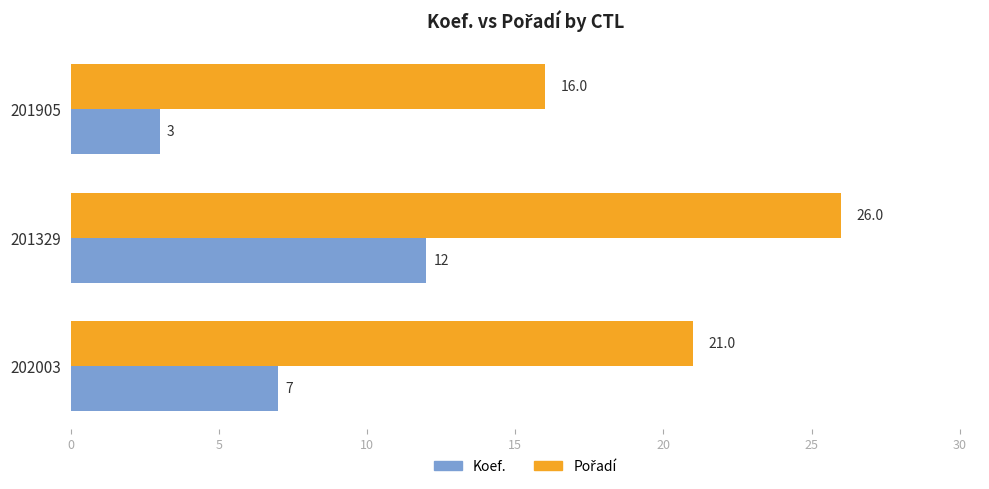

How many distinct data groups are displayed?

2